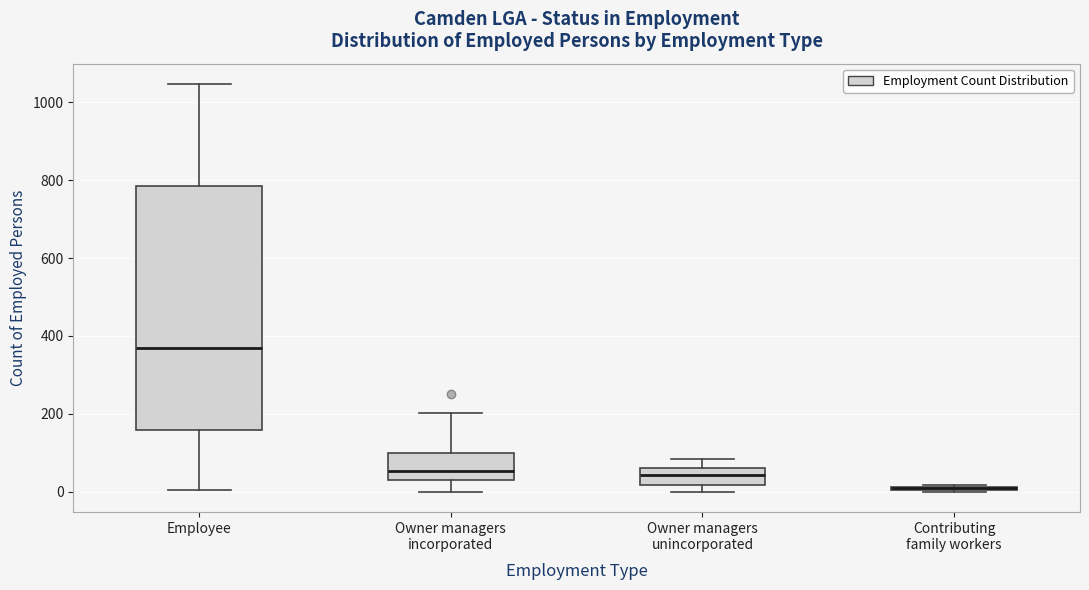

Where is the upper edge of the box for Owner managers incorporated on the y-axis? The values are not printed on the chart, so give them approximately, as read against the axis.

100